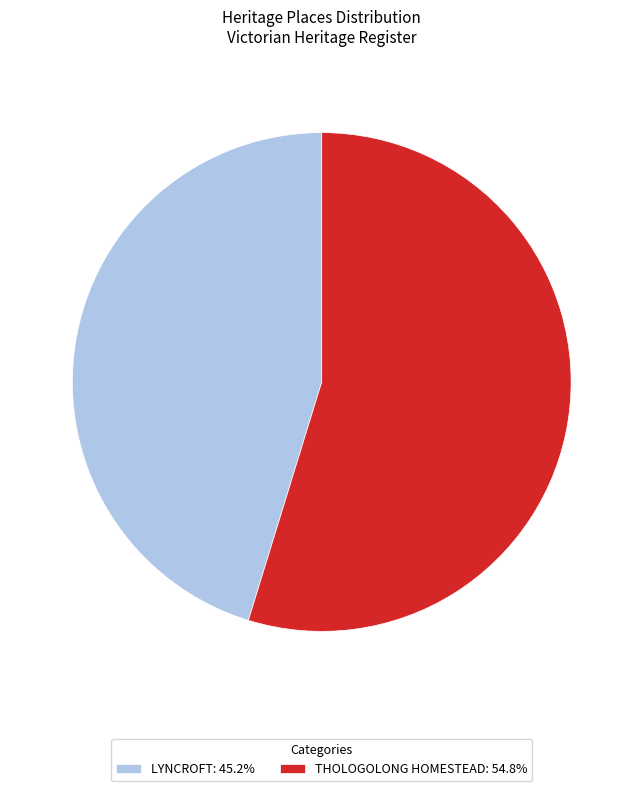

Which category accounts for the majority?

THOLOGOLONG HOMESTEAD